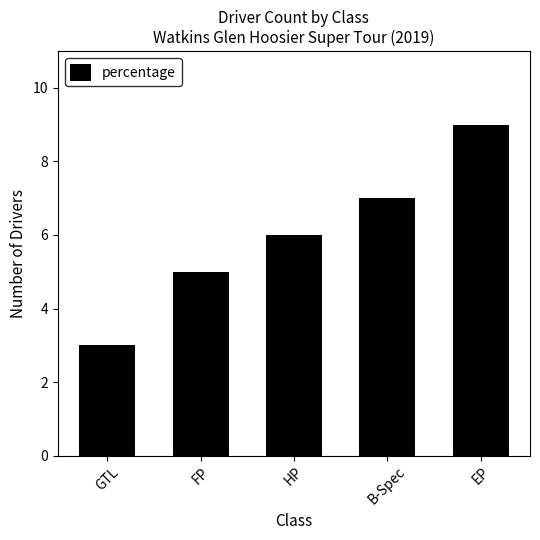

At which category does the chart reach its minimum across all series?

GTL